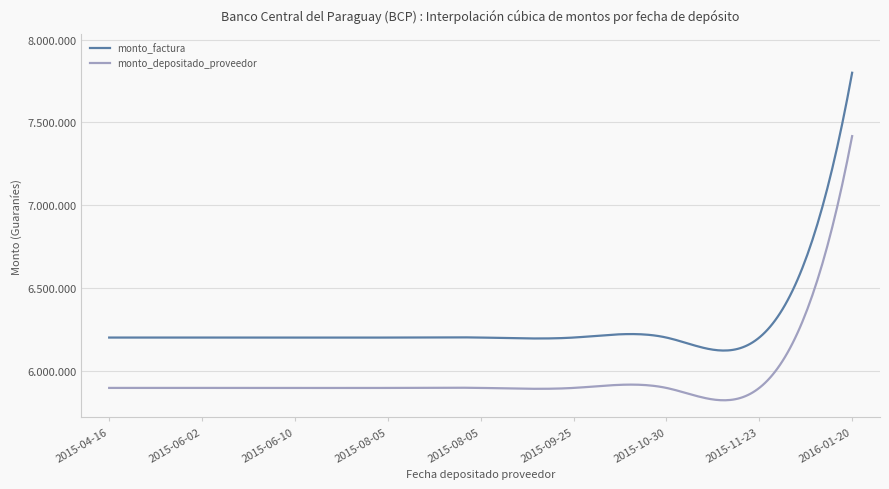

Does the chart have visible grid lines?

Yes